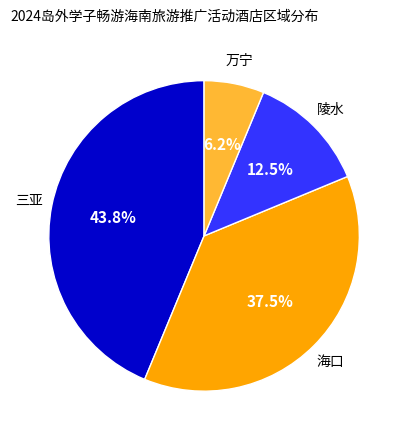

Is there a majority slice in this chart?

No